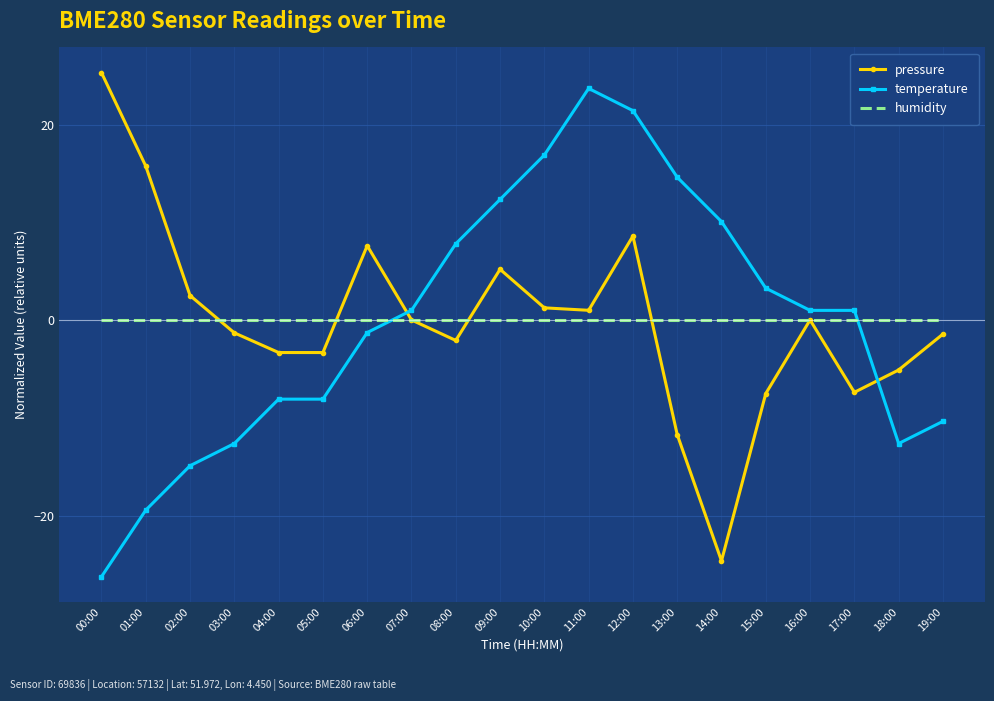

What is the total value across all series at 09:00?

17.6